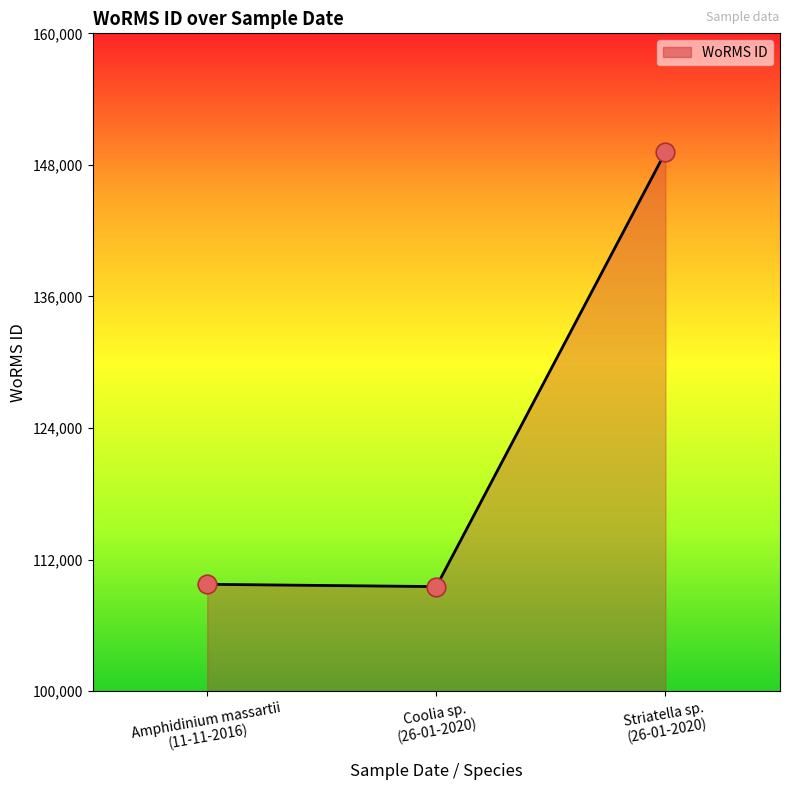

What is the difference between the maximum and minimum values?

39642